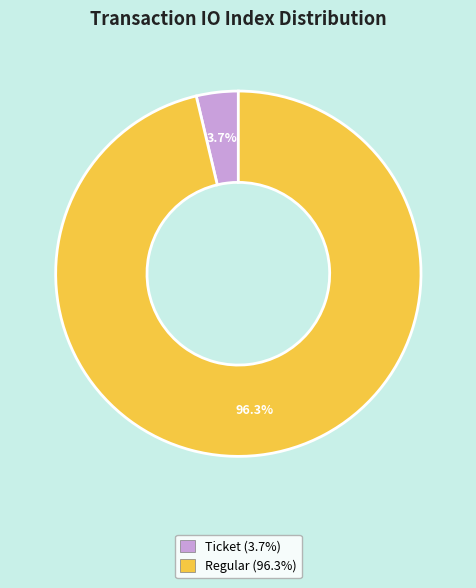

How many slices are in this pie chart?

2